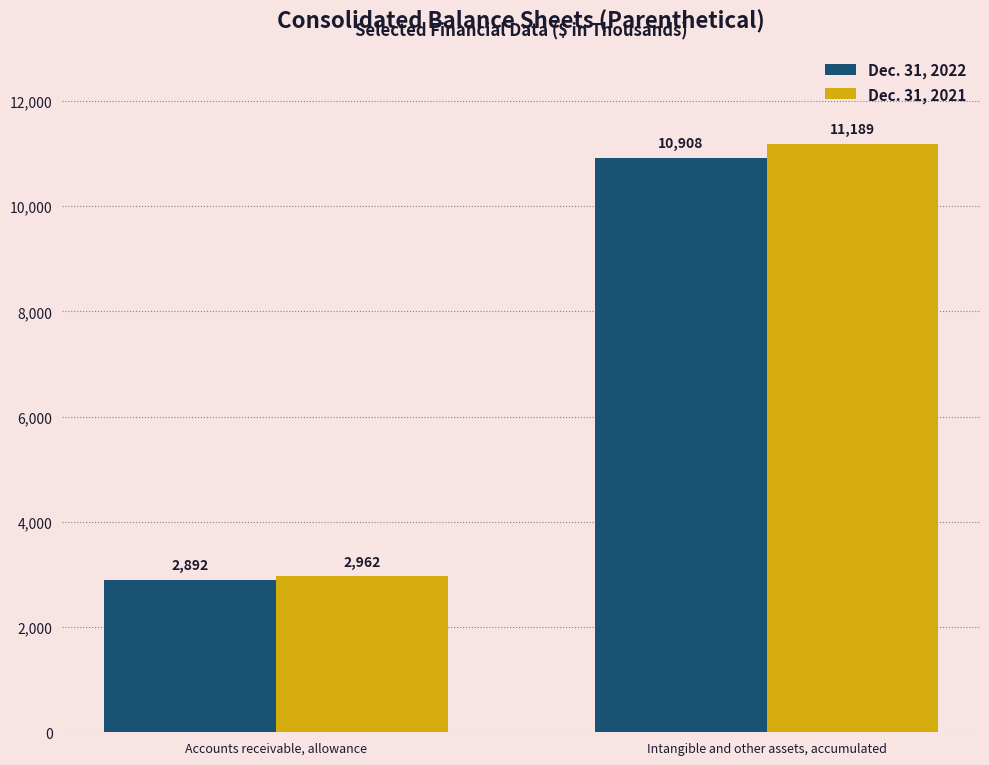

Is it true that Dec. 31, 2021 equals 11189 at Intangible and other assets, accumulated?

True